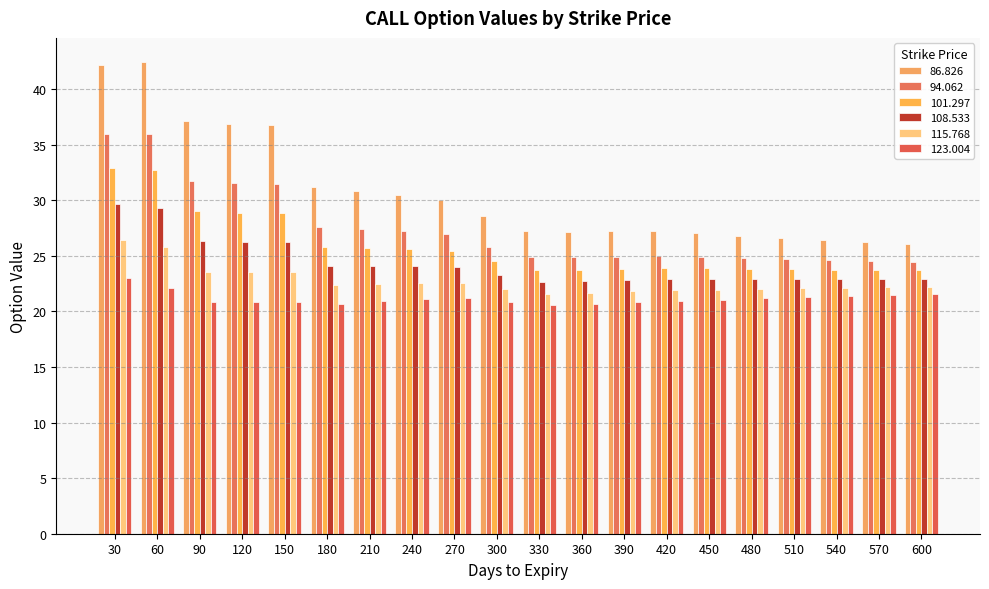

Rank the series by their maximum value, from highest to lowest.

86.826, 94.062, 101.297, 108.533, 115.768, 123.004